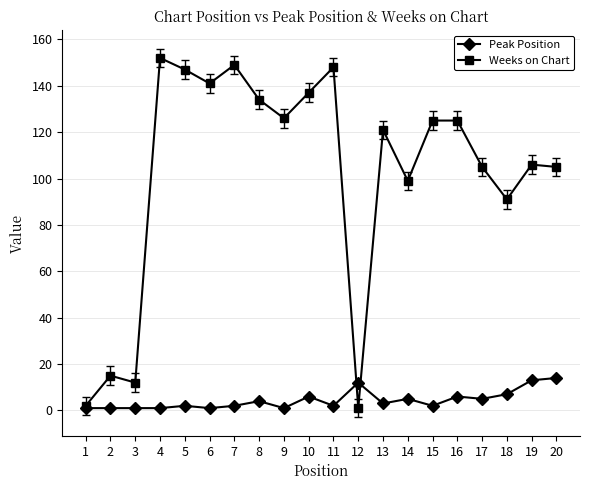

What is the average value of the Weeks on Chart series?

102